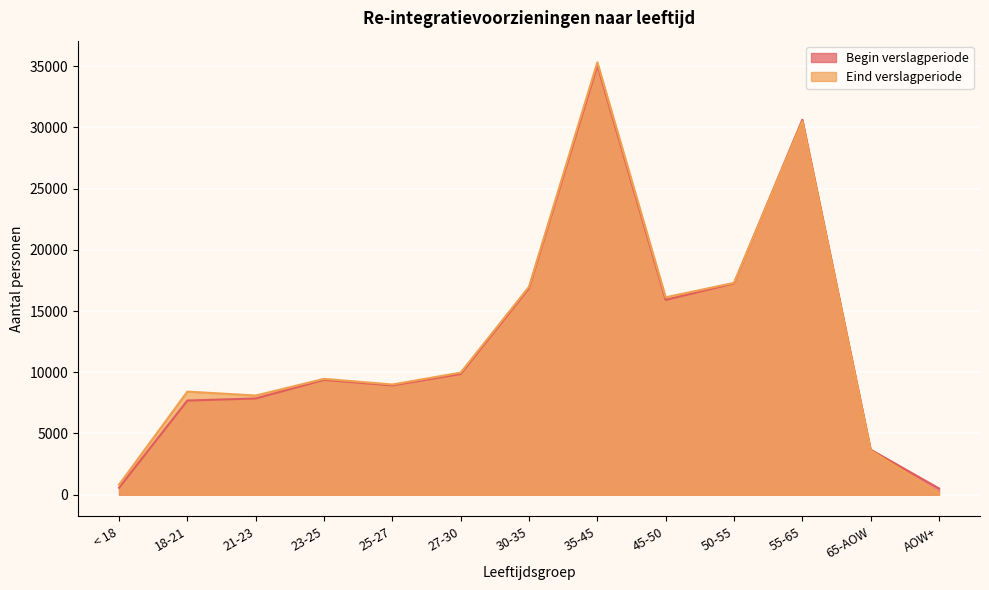

In Eind verslagperiode, how many points are higher than both neighbors (excluding endpoints)?

4